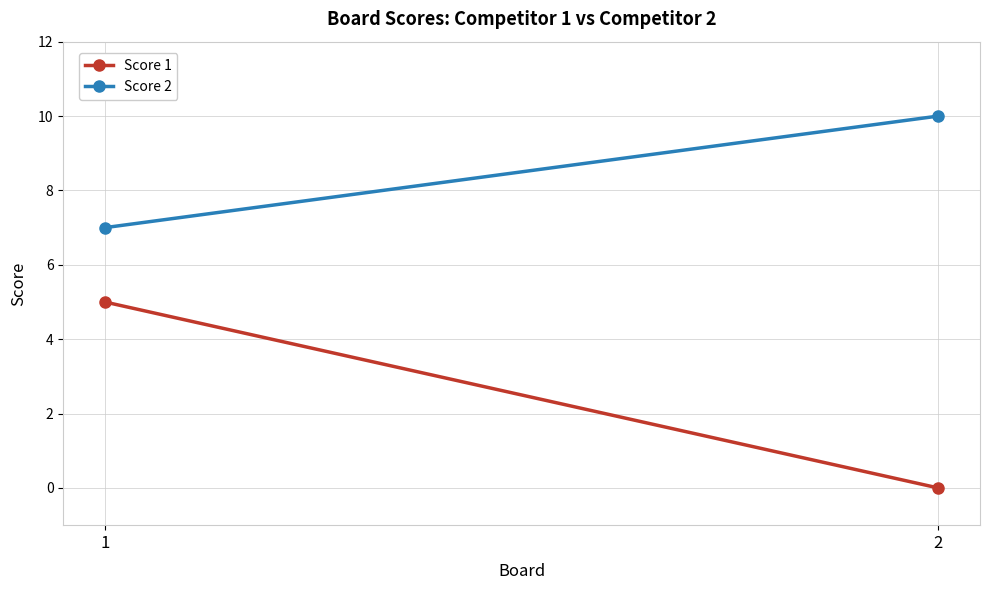

What is the total value across all series at 2?

10